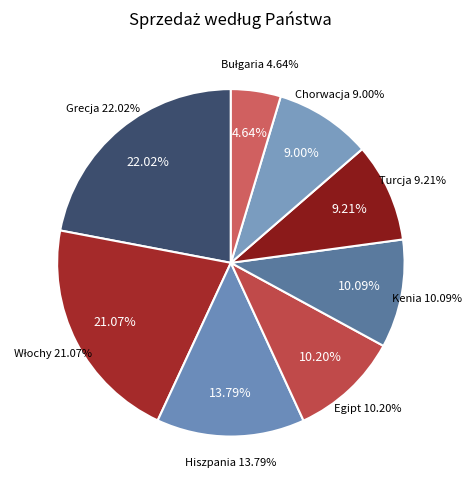

Which slice is the smallest?

Bułgaria